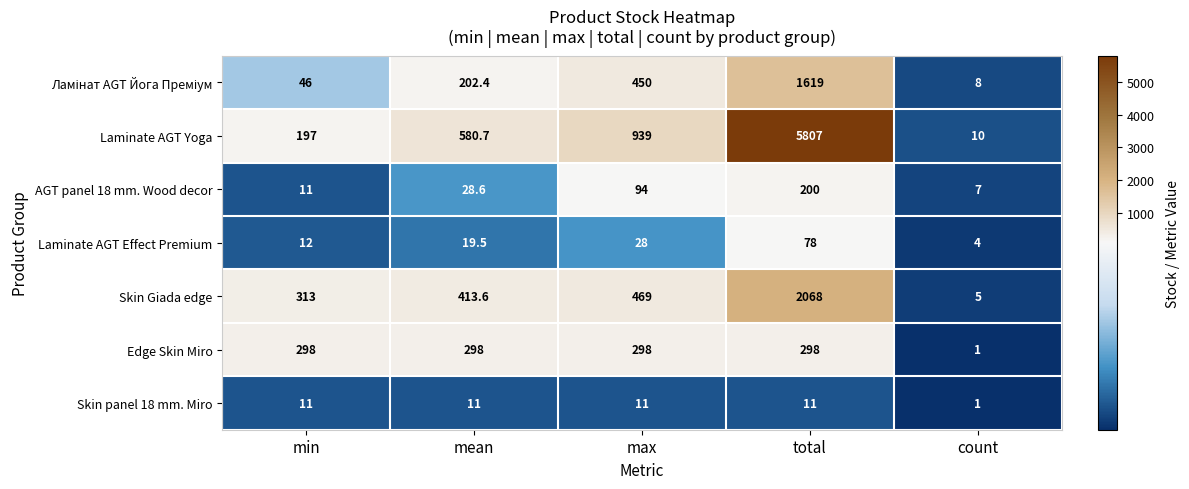

What is the maximum value shown in the chart?

5807.0